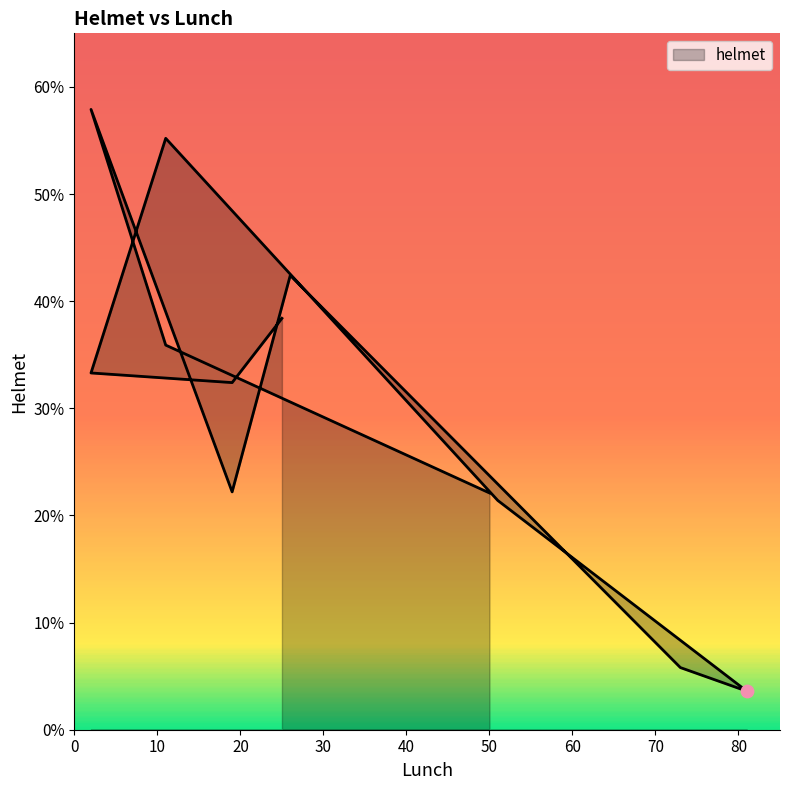

What is the ratio of the value at 73 to the value at 19?

0.2